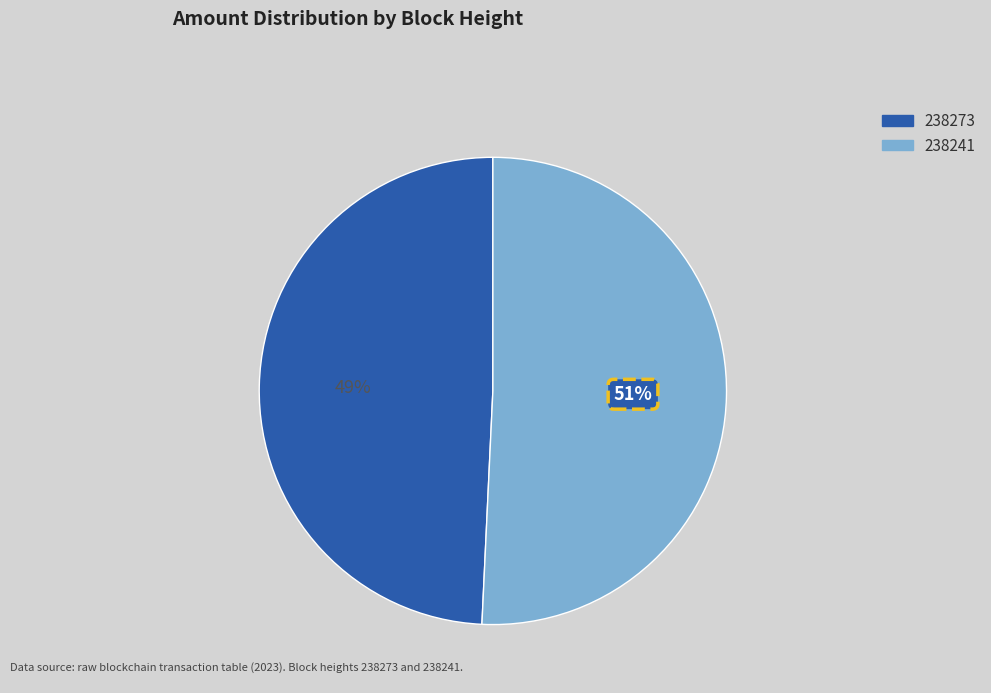

How many slices are in this pie chart?

2